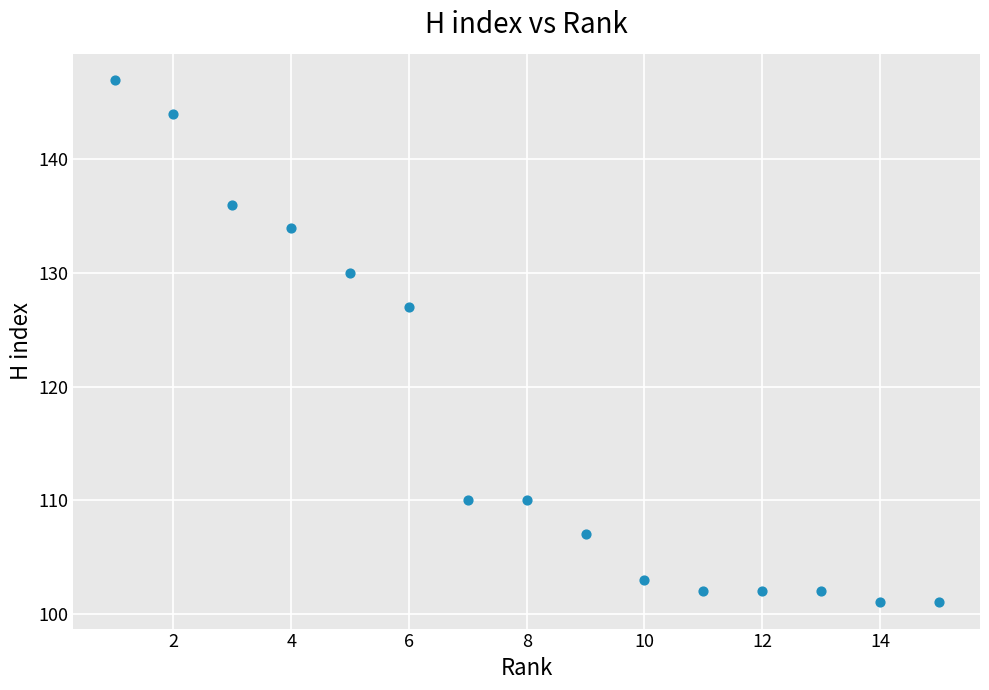

What Y value in the scatter plot is closest to 124?

127